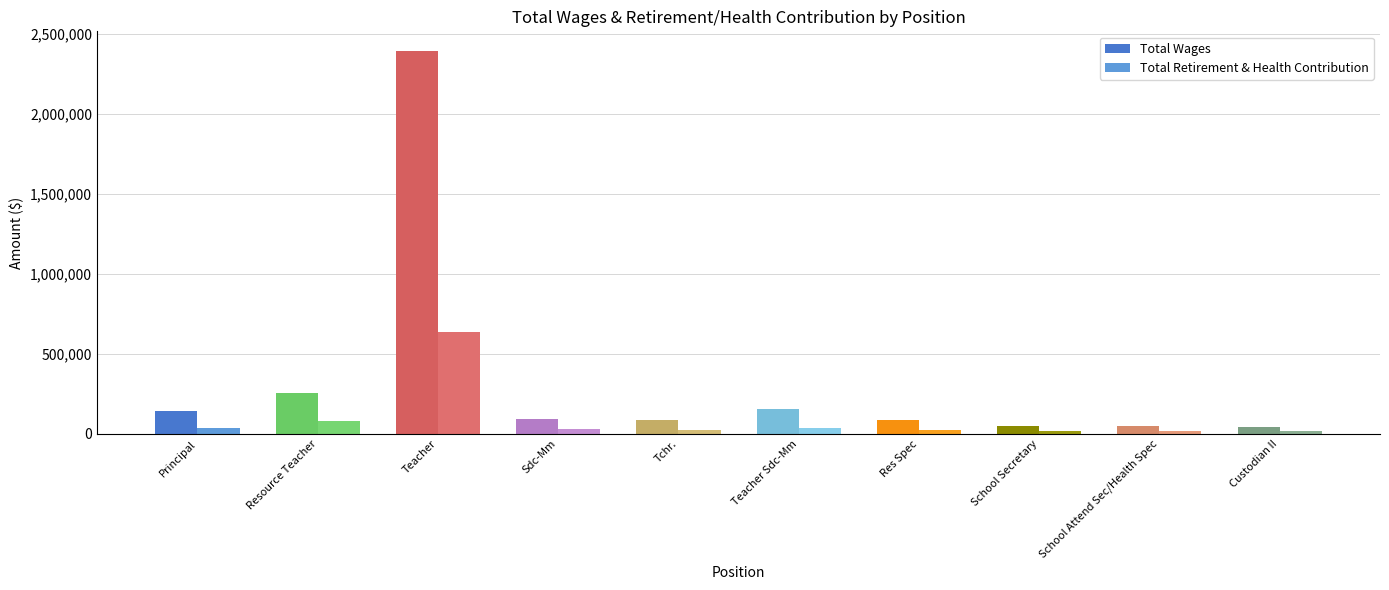

Reading left to right, transcribe all the data shown in this chart.

Total Wages: 143569	255270	2396385	93399	88677	156053	83942	50984	50752	46013
Total Retirement & Health Contribution: 34239	81167	637099	28378	22912	35822	22121	17924	18546	16525